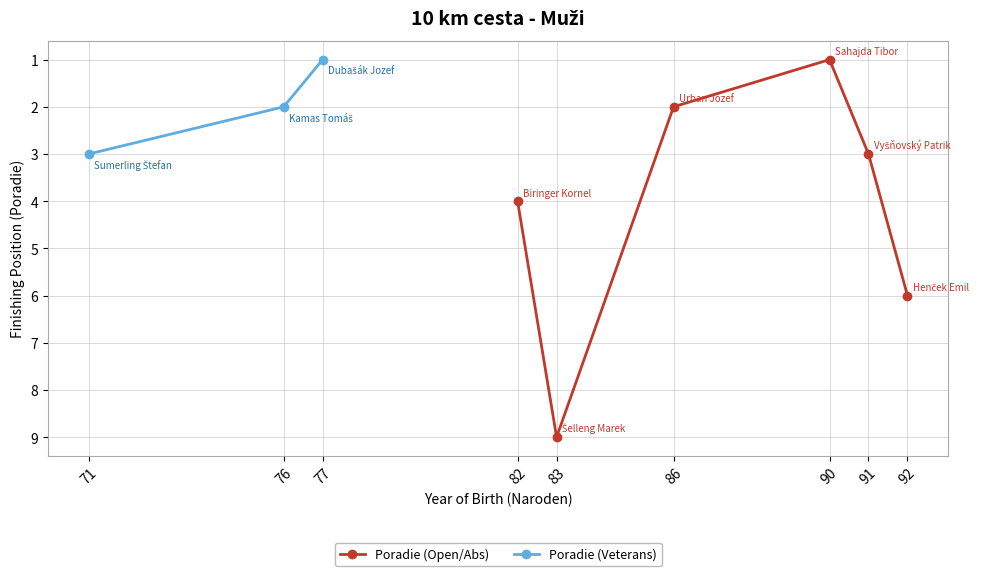

How many values in the Poradie (Veterans) series are below 2?

1